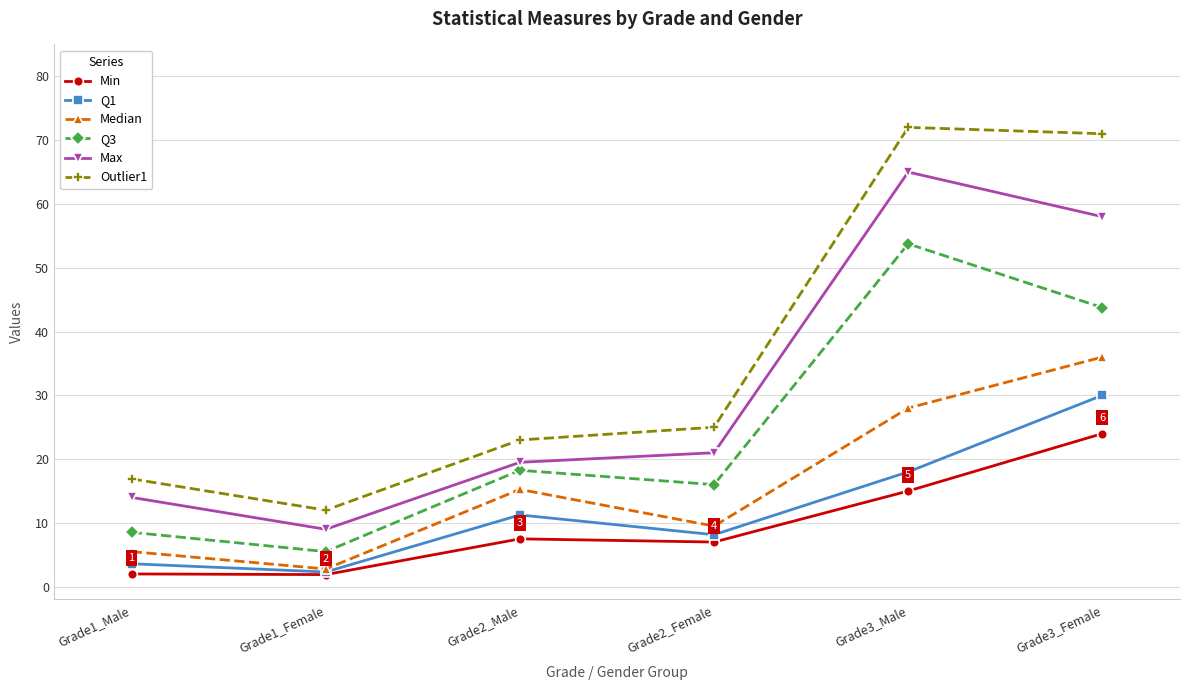

How many data points does each series have?

6